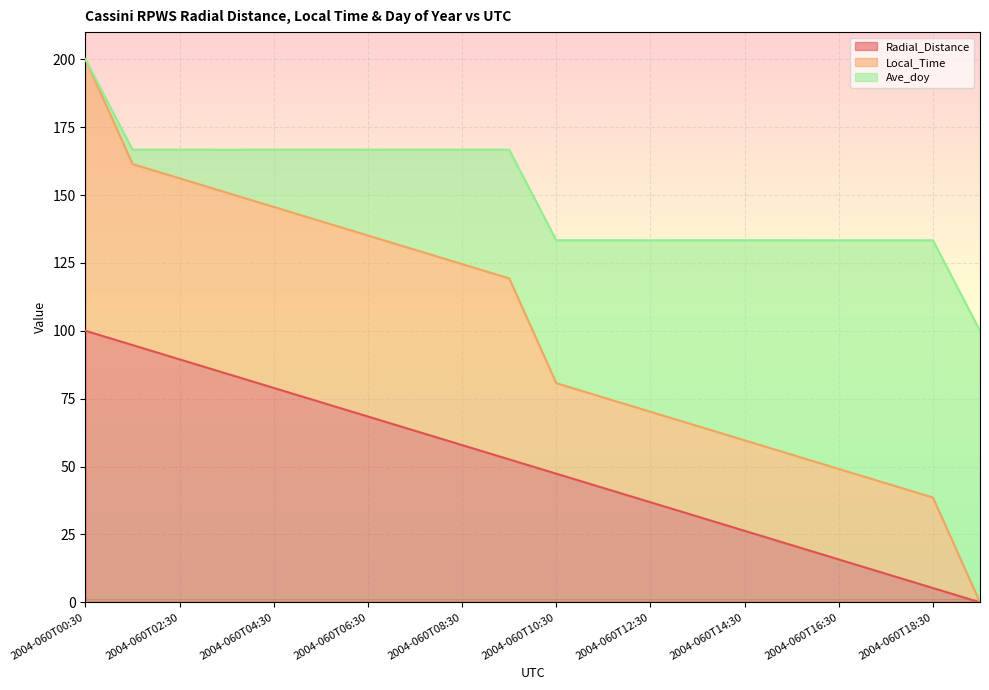

What are all the series names shown in the legend?

Radial_Distance, Local_Time, Ave_doy